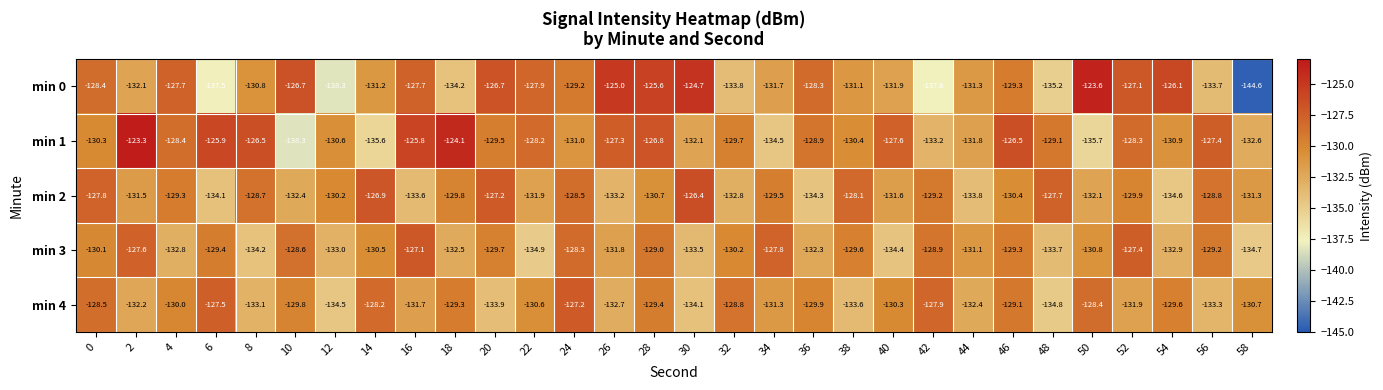

What is the sum of all min 3 values?

-3925.3